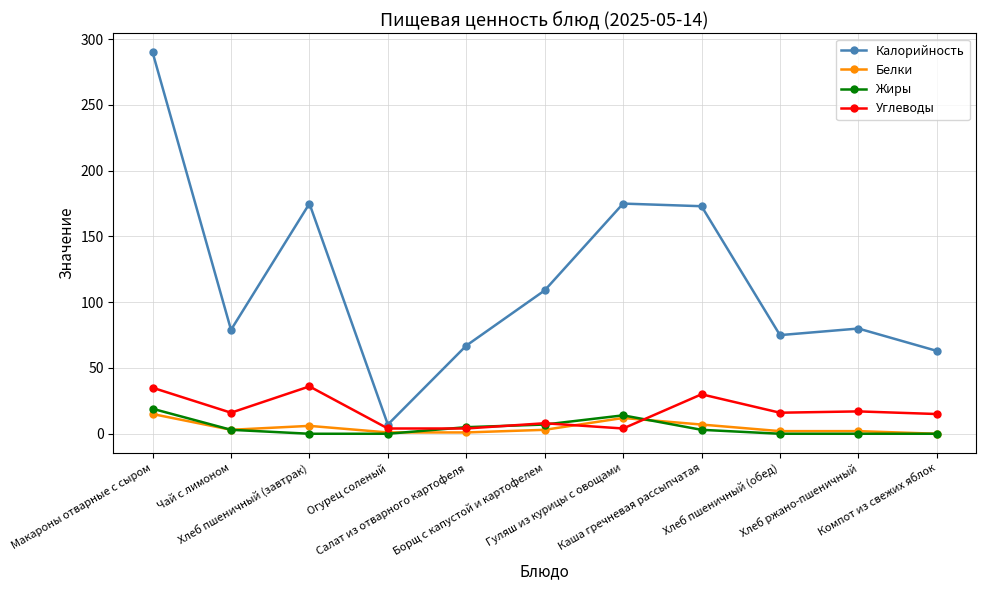

At which category does the chart reach its peak across all series?

Макароны отварные с сыром